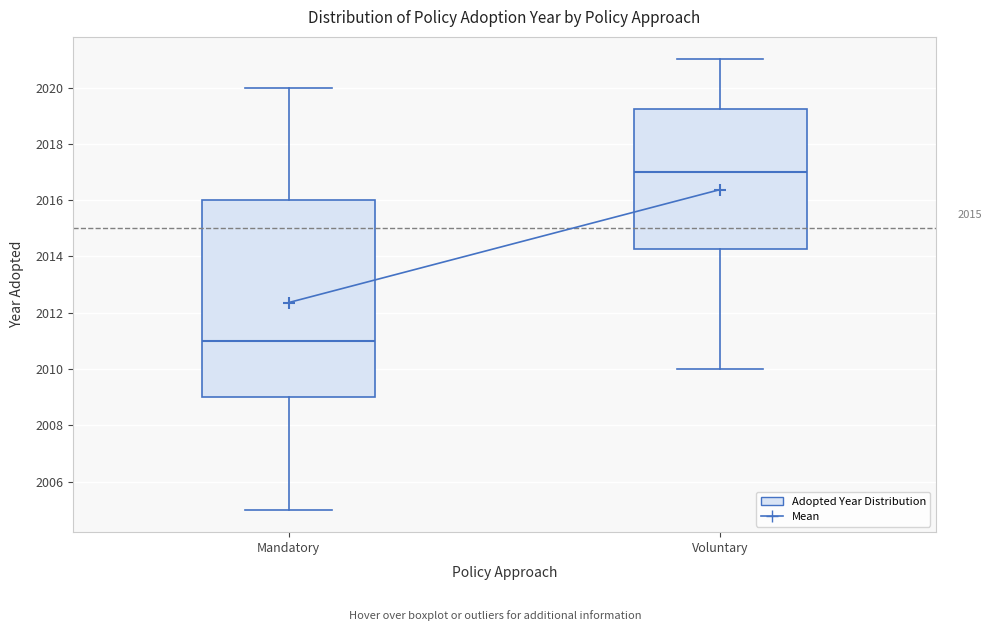

Where does the lower whisker of the box for Mandatory end on the y-axis? The values are not printed on the chart, so give them approximately, as read against the axis.

2005.0